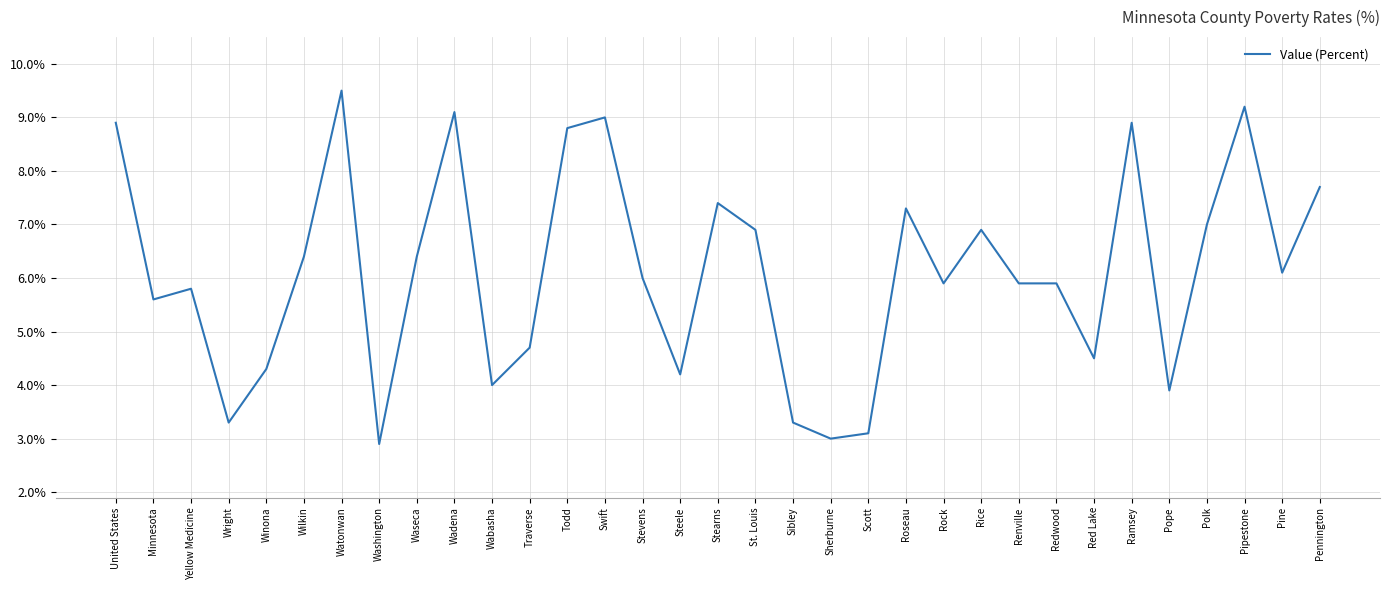

What is the greatest value displayed?

9.5